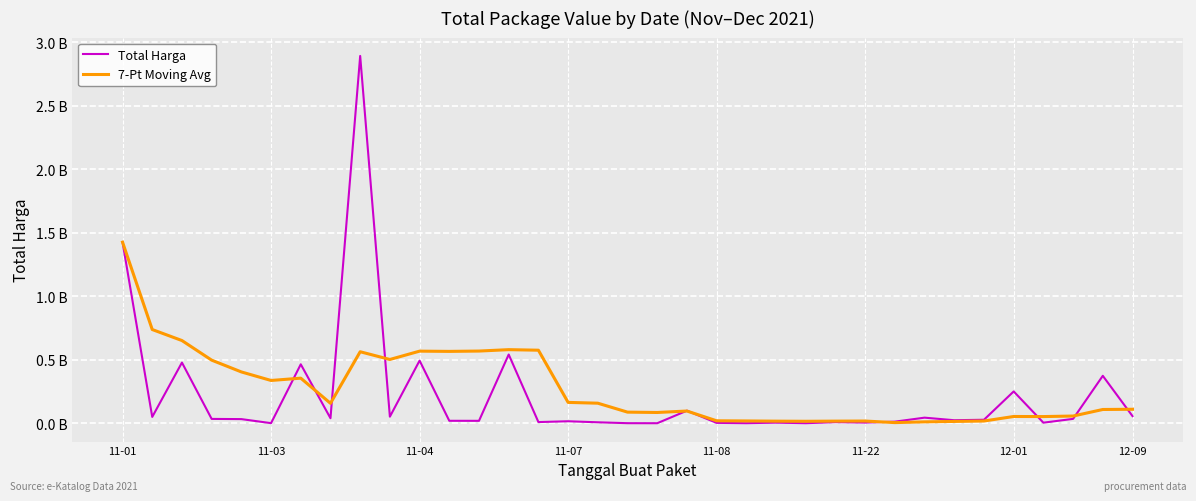

Does the chart have visible grid lines?

Yes